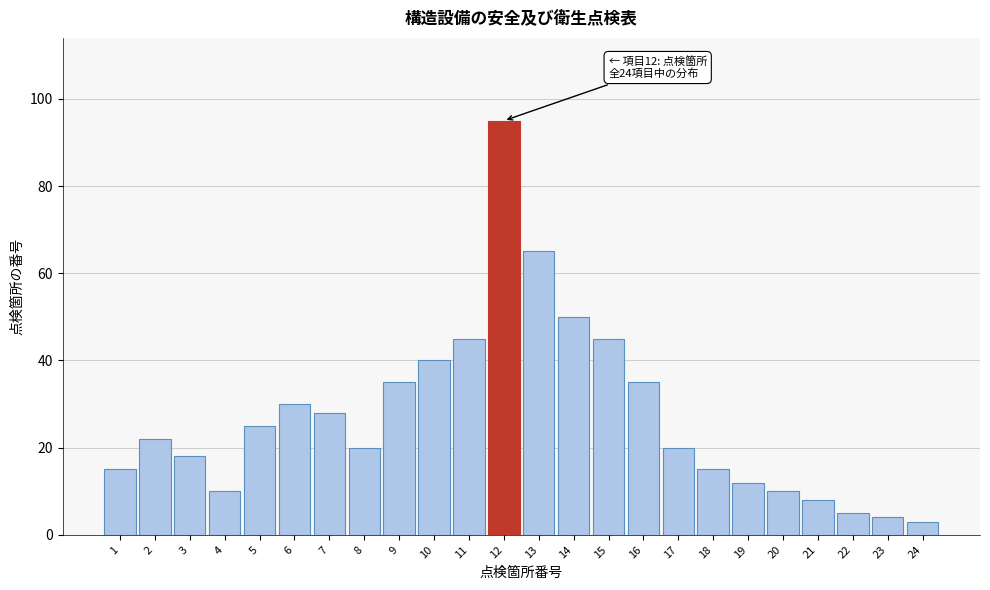

Which range on the x-axis has the tallest bar?

11.5 to 12.5